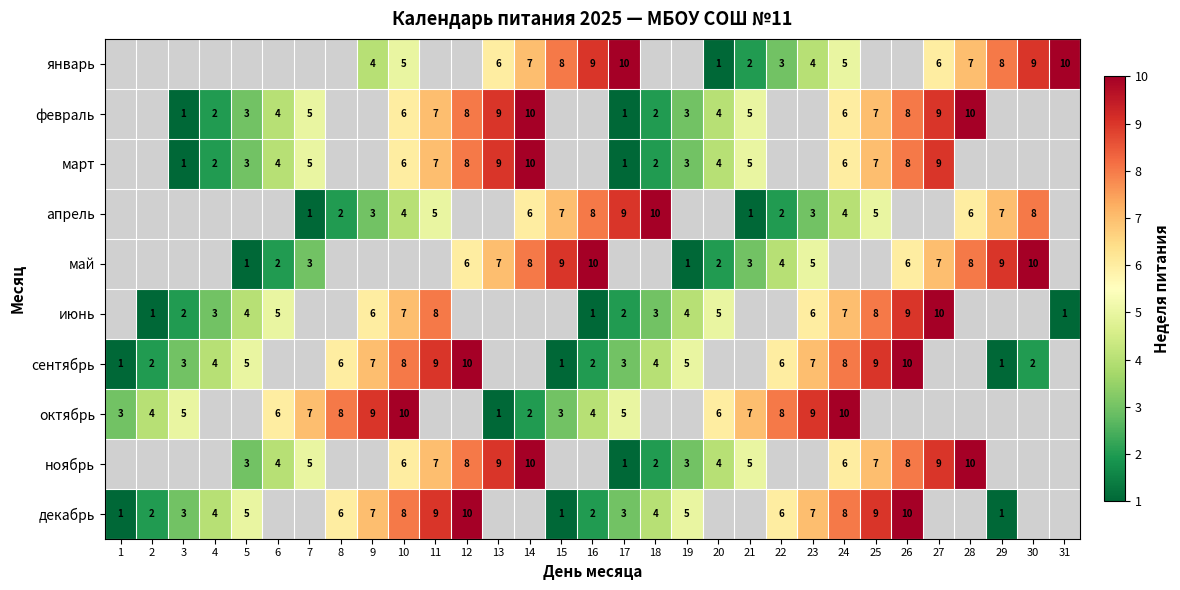

True or false: февраль has a value of 5 at 21.

True